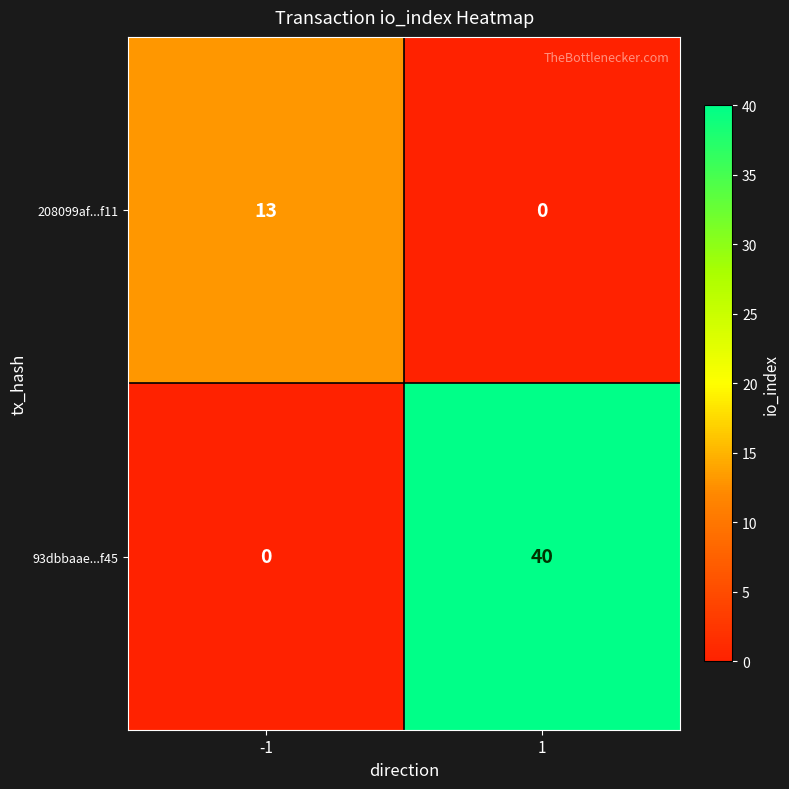

What is the maximum value for 93dbbaae...f45?

40